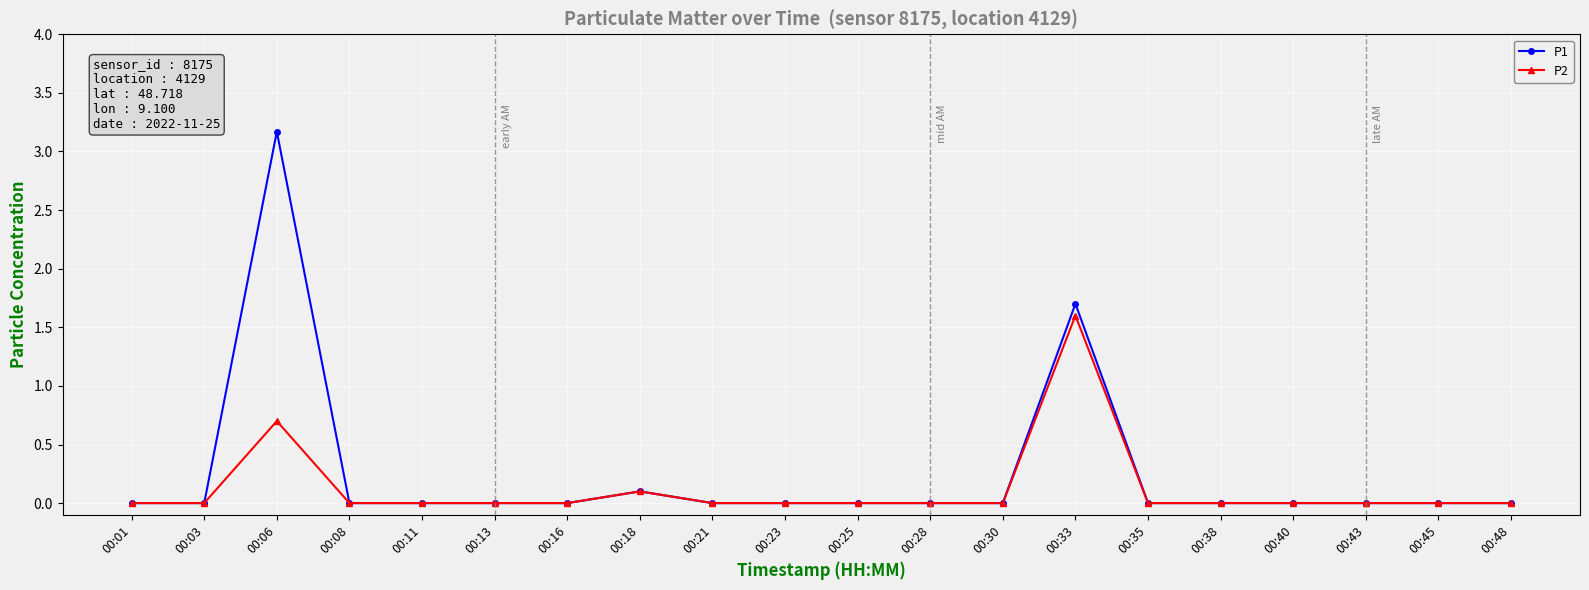

At which category does P2 reach its first local peak?

00:06